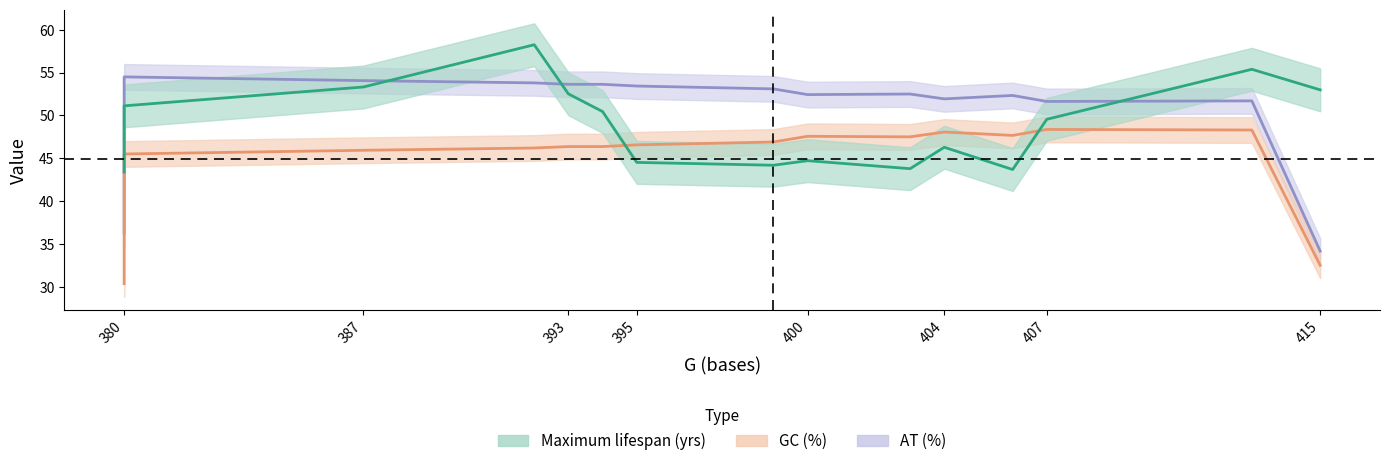

The Maximum lifespan (yrs) series shows 6.6 at Coturnix chinensis. True or false?

False